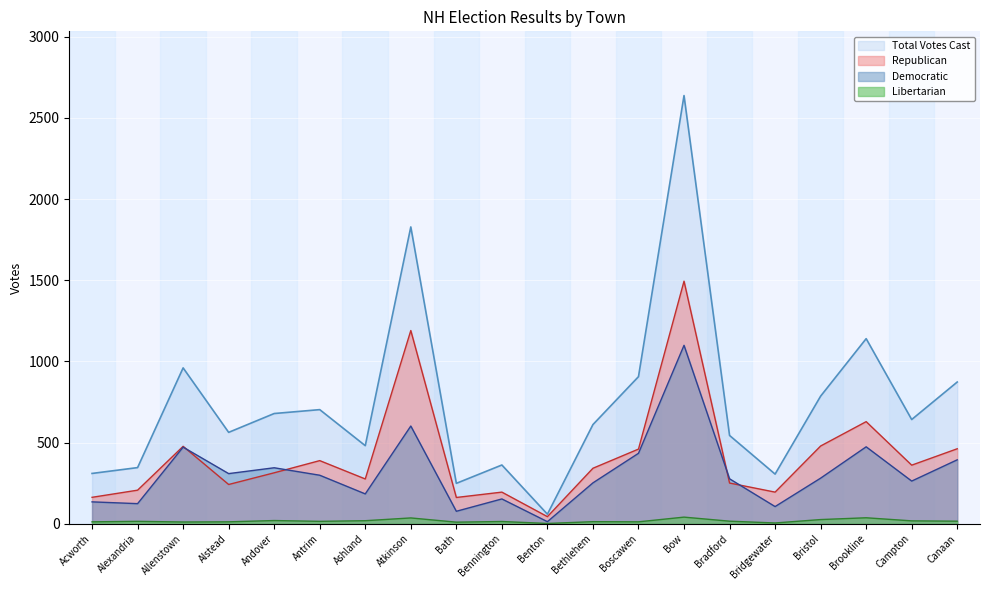

True or false: Republican has more than 2 interior local peaks.

True